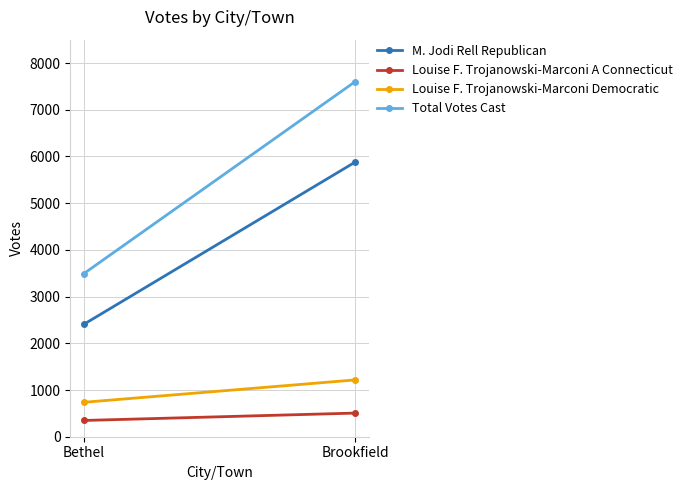

At which category does the chart reach its minimum across all series?

Bethel